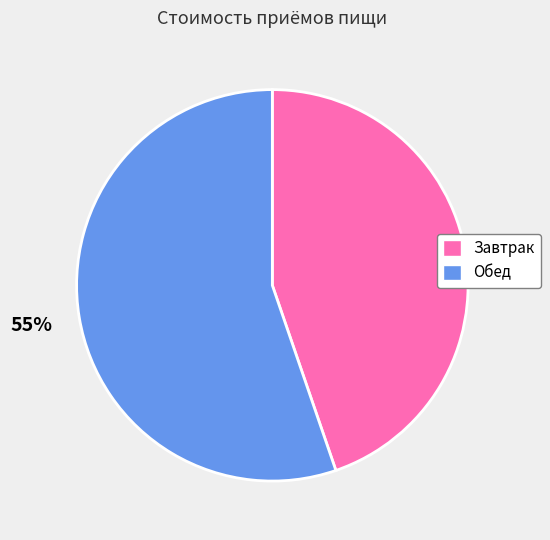

What is the largest slice in the pie chart?

Обед